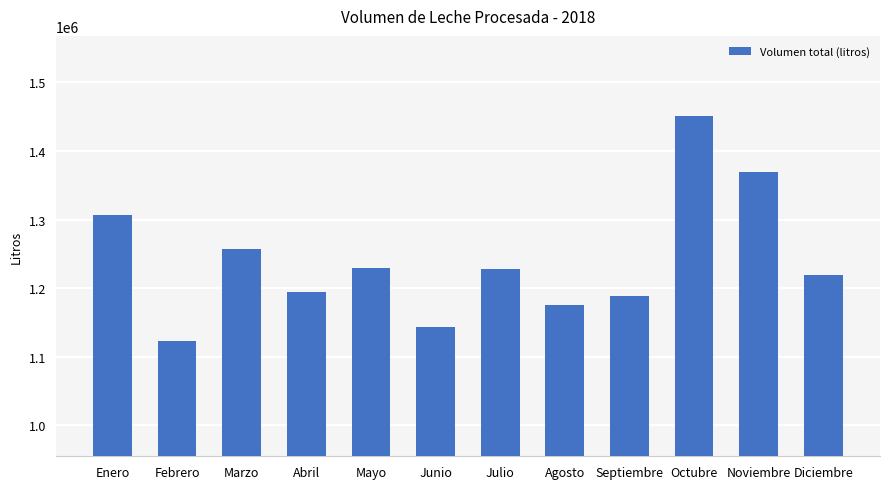

Is it true that the value at Abril is 1193675?

True